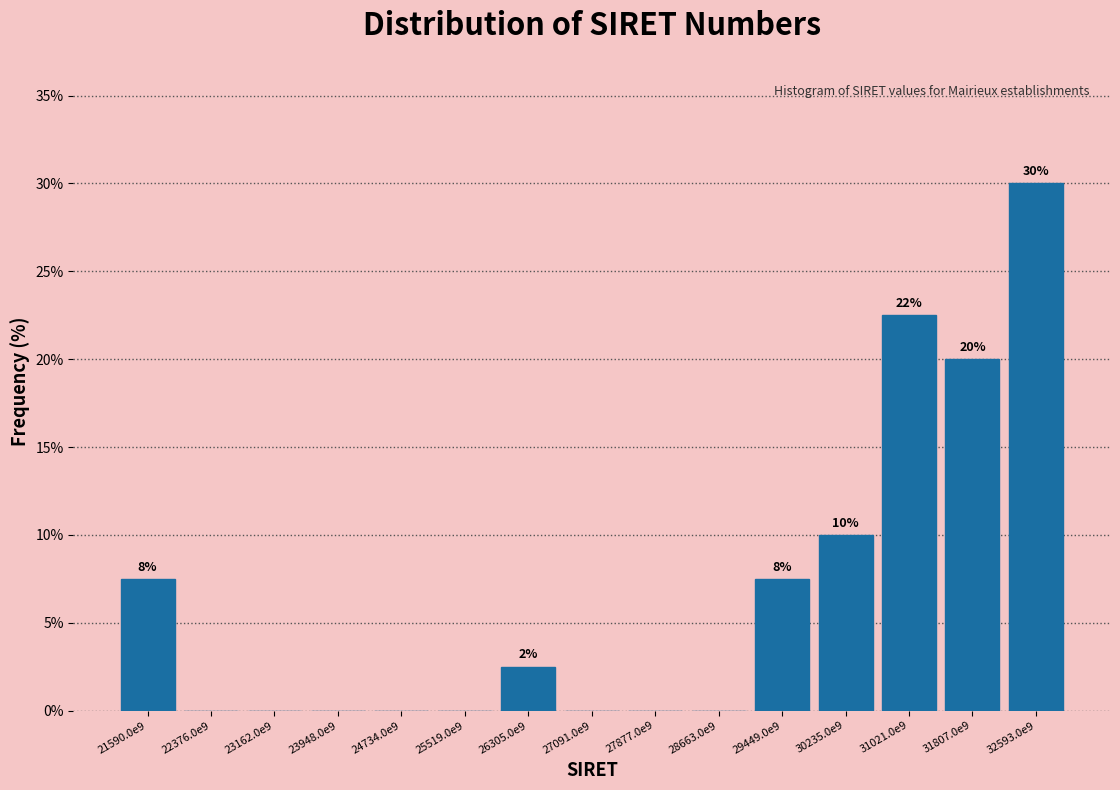

Reading left to right, list all the values displayed in this chart.

21590.0e9=7.5	22376.0e9=0.0	23162.0e9=0.0	23948.0e9=0.0	24734.0e9=0.0	25519.0e9=0.0	26305.0e9=2.5	27091.0e9=0.0	27877.0e9=0.0	28663.0e9=0.0	29449.0e9=7.5	30235.0e9=10.0	31021.0e9=22.5	31807.0e9=20.0	32593.0e9=30.0